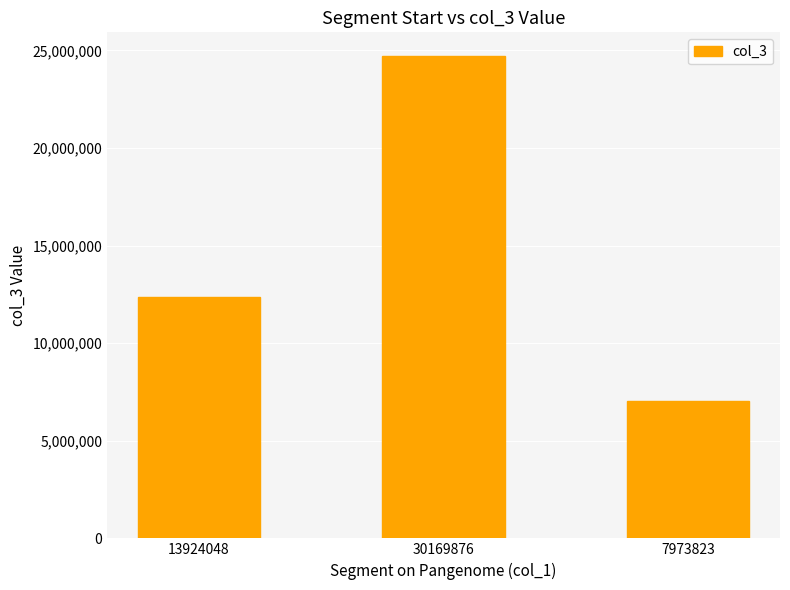

Does the chart contain any negative values?

No